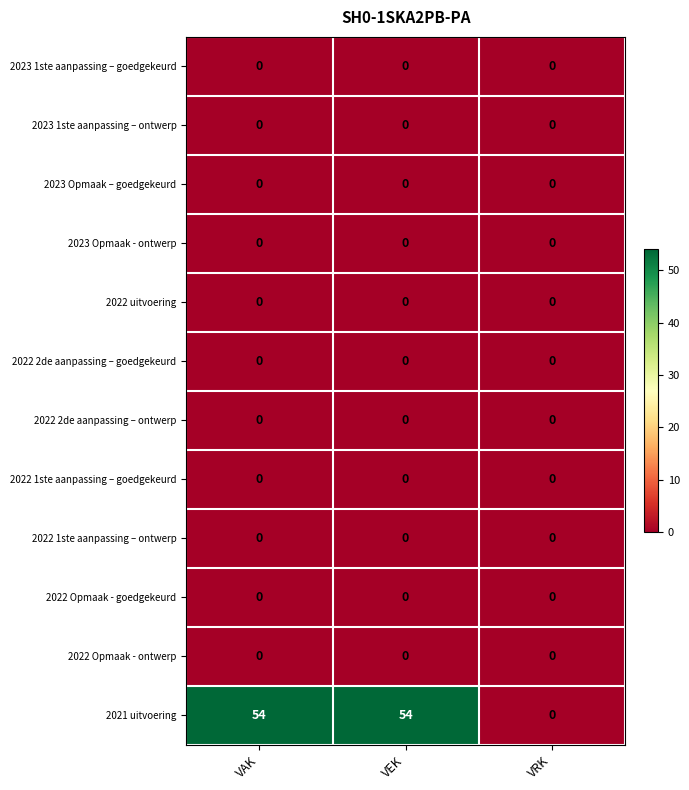

What is the average value of the 2021 uitvoering series?

36